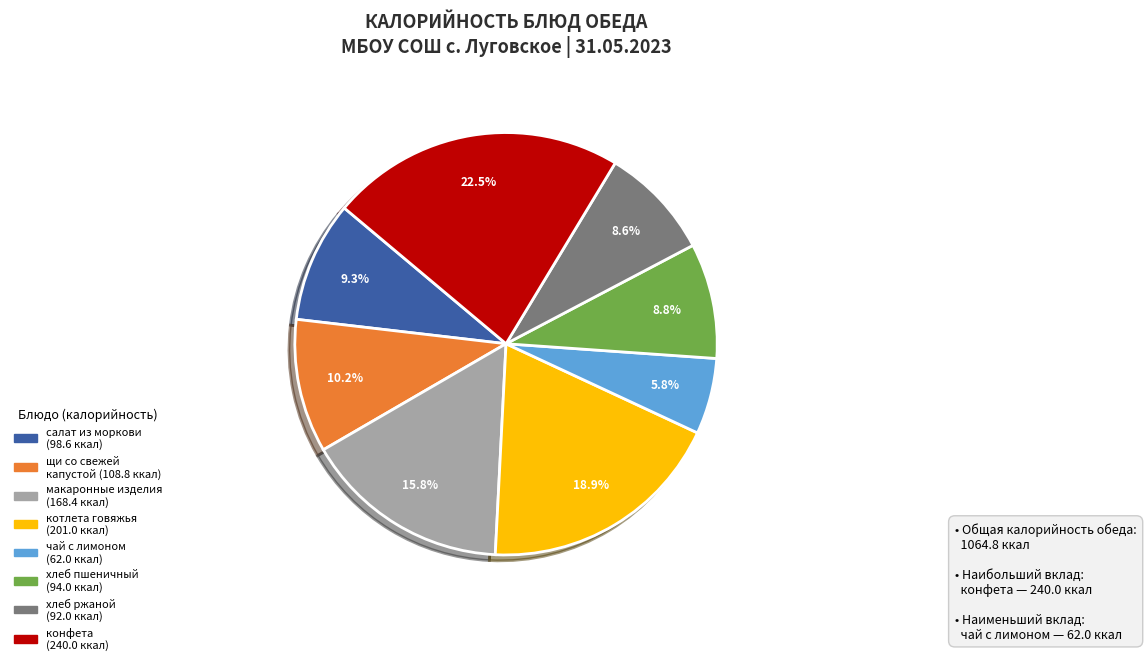

Approximately how many times larger is the value at чай с лимоном (62.0 ккал) compared to щи со свежей капустой (108.8 ккал)?

0.6